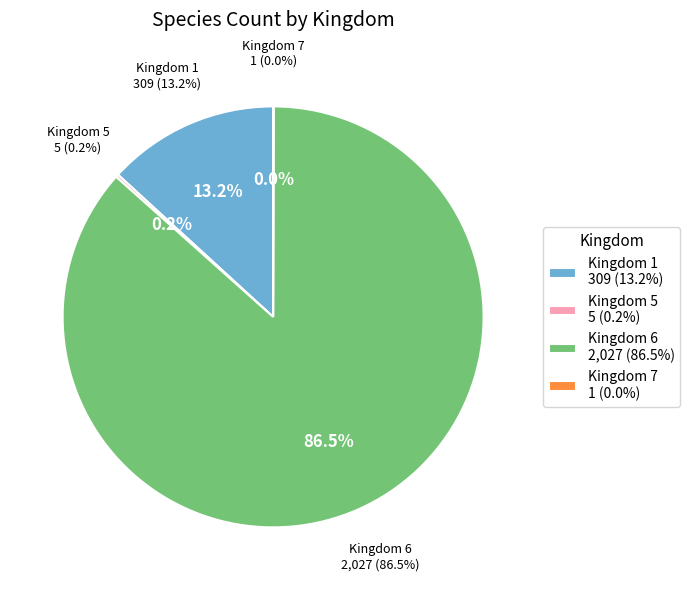

How many segments does this pie chart have?

4